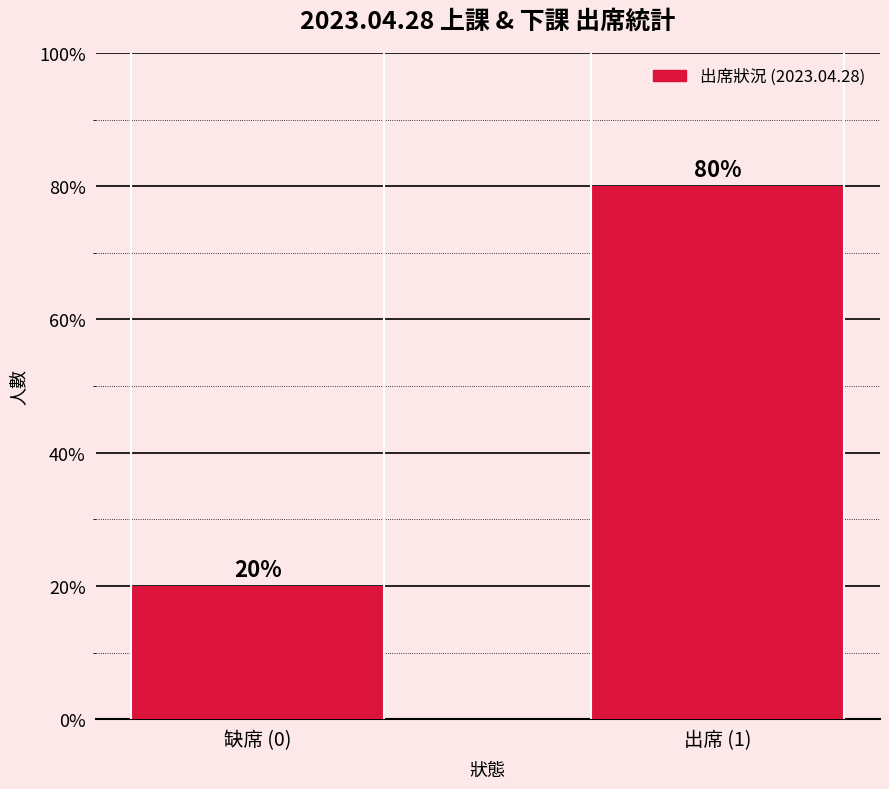

What is the change in value from 缺席 (0) to 出席 (1)?

+60